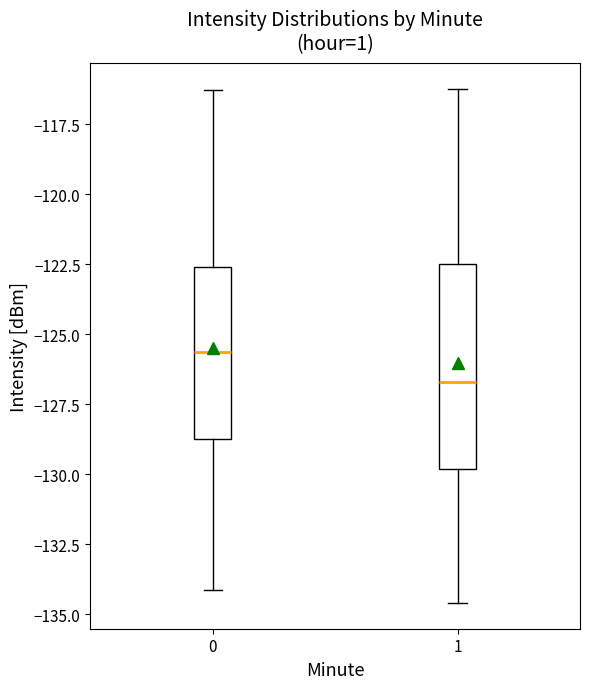

Reading left to right, transcribe this box plot: for each box, give where its median line is, the range the box spans, and where its two whiskers end, as read against the y-axis. The values are not printed on the chart, so give them approximately, as read against the axis.

0: median -125.5, box -128.5 to -122.5, whiskers -134.0 to -116.5
1: median -126.5, box -130.0 to -122.5, whiskers -134.5 to -116.0